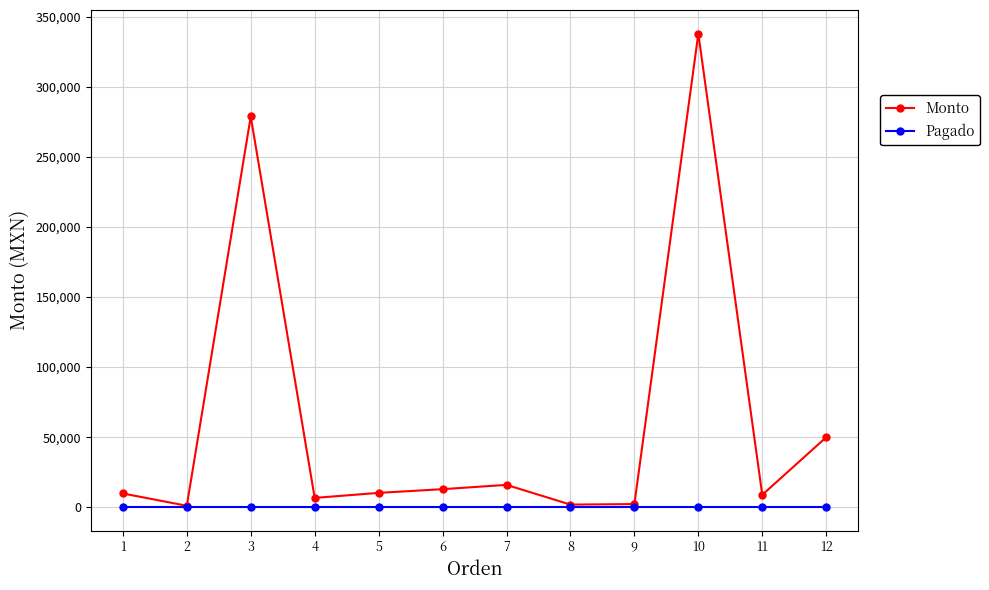

List the series in order of their overall mean, lowest first.

Pagado, Monto